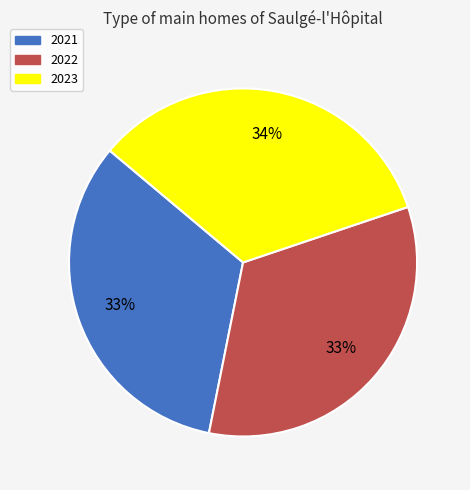

The 2021 slice represents 33% of the pie. True or false?

True